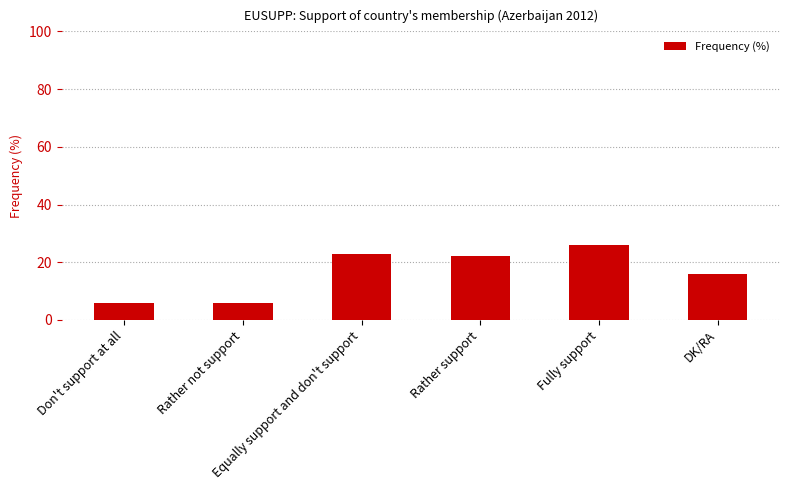

What is the difference between the second highest and second lowest values?

17